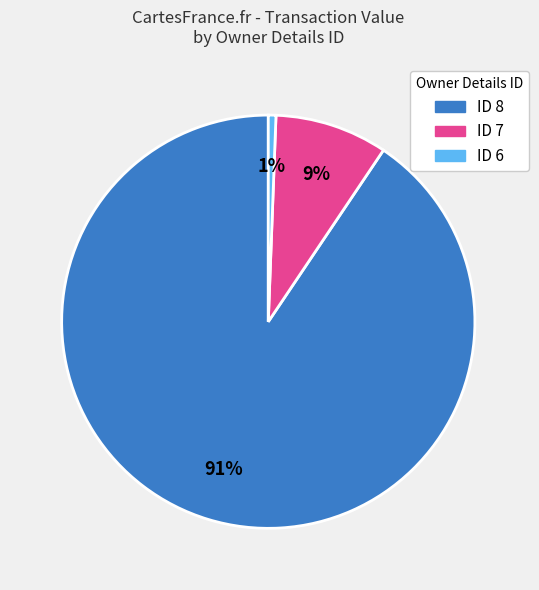

Is there a majority slice in this chart?

Yes